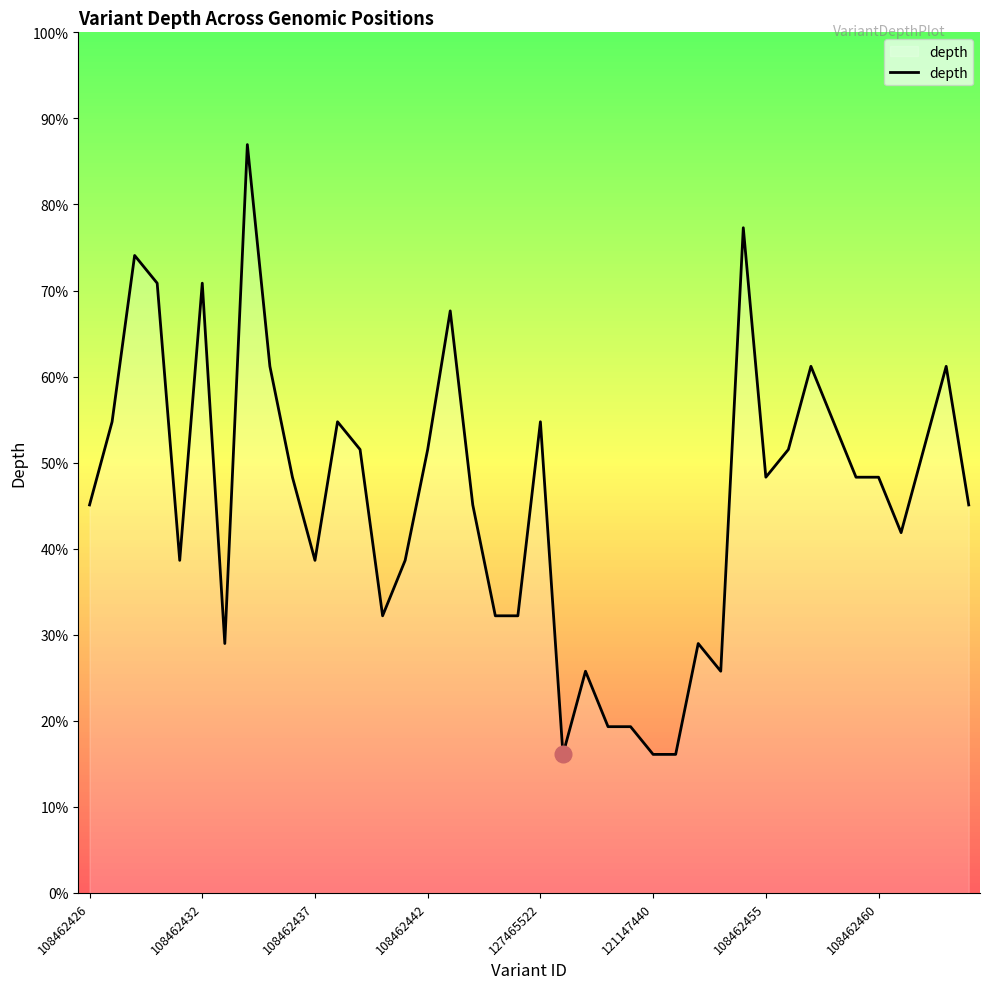

Does the chart have visible grid lines?

No